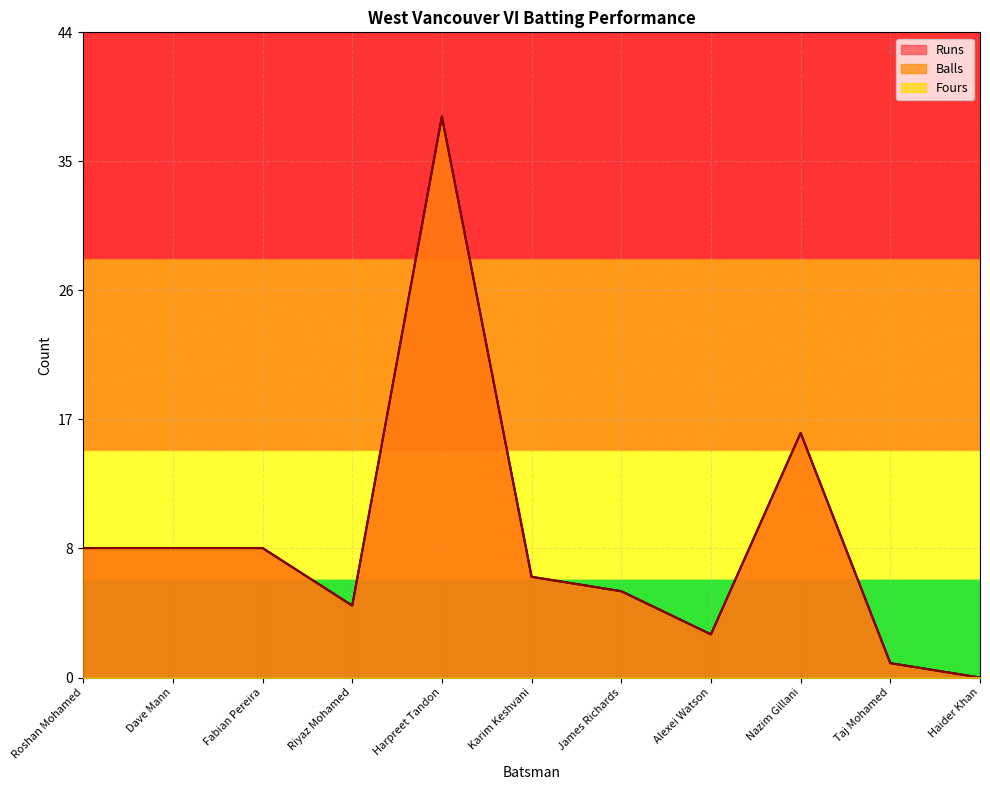

Which series has the largest total across all categories?

Runs